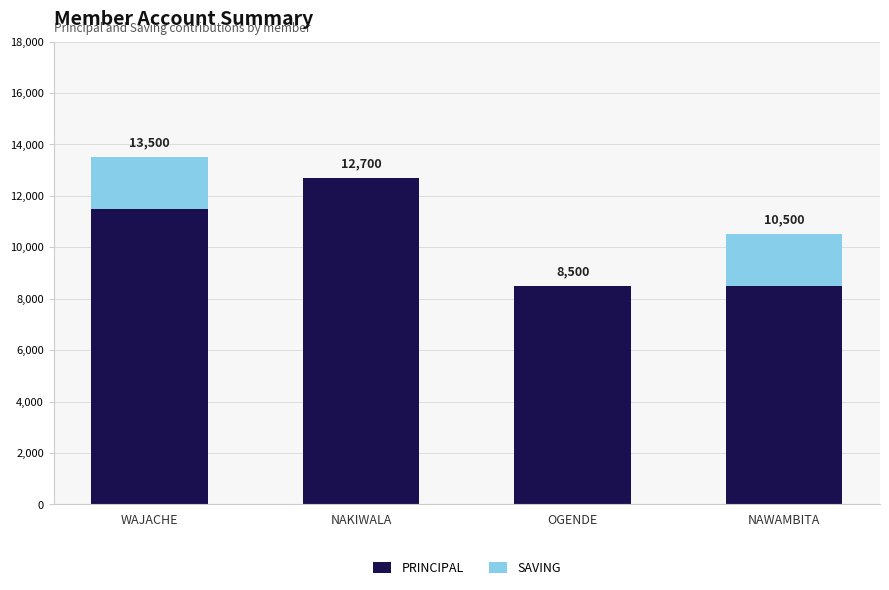

What is the sum of all PRINCIPAL values?

41200